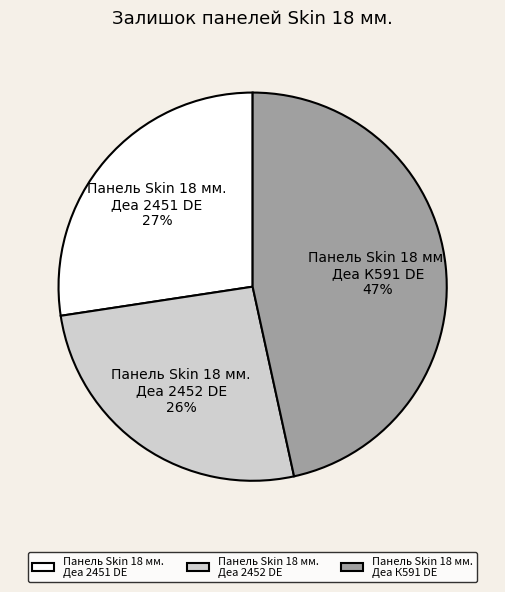

Rank the categories by value from highest to lowest.

Панель Skin 18 мм. Деа К591 DE, Панель Skin 18 мм. Деа 2451 DE, Панель Skin 18 мм. Деа 2452 DE